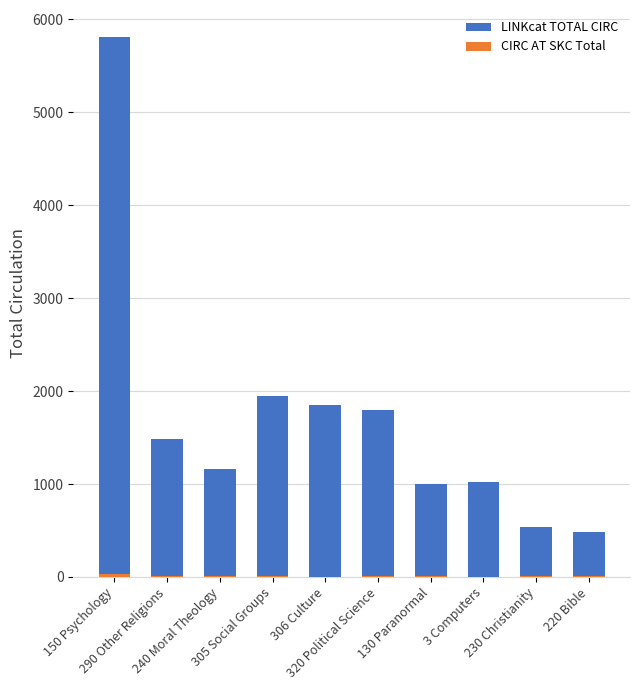

The value of CIRC AT SKC Total at 240 Moral Theology is 3. True or false?

False